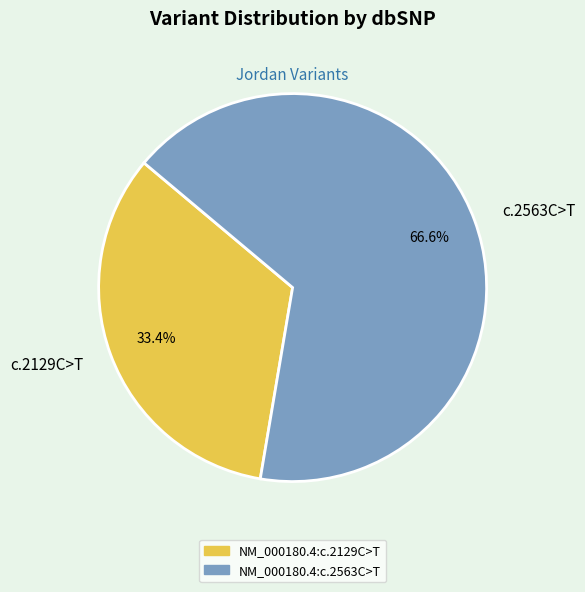

What is the majority slice?

NM_000180.4:c.2563C>T